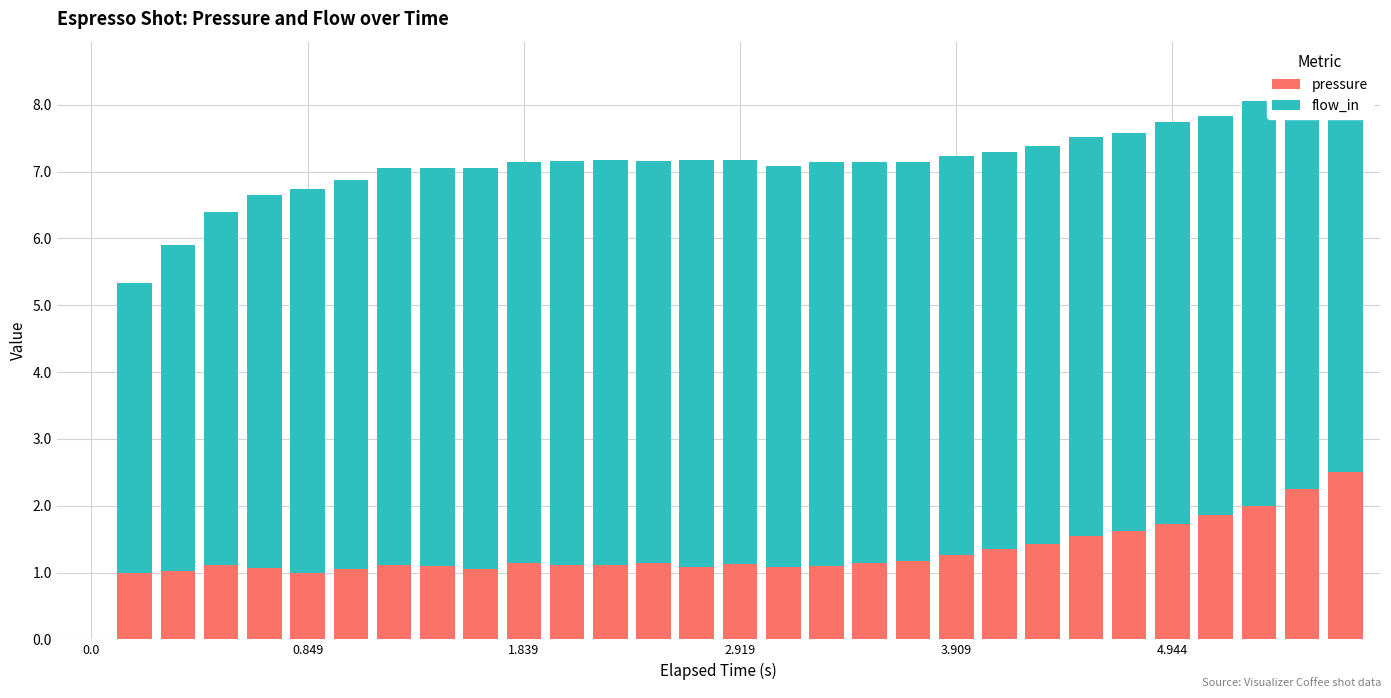

What is the highest value of the pressure series?

2.5